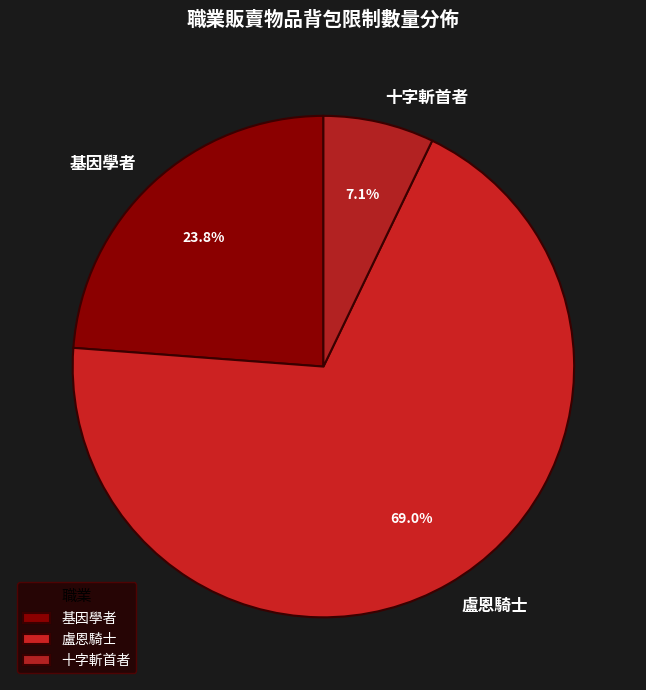

Is there a majority slice in this chart?

Yes